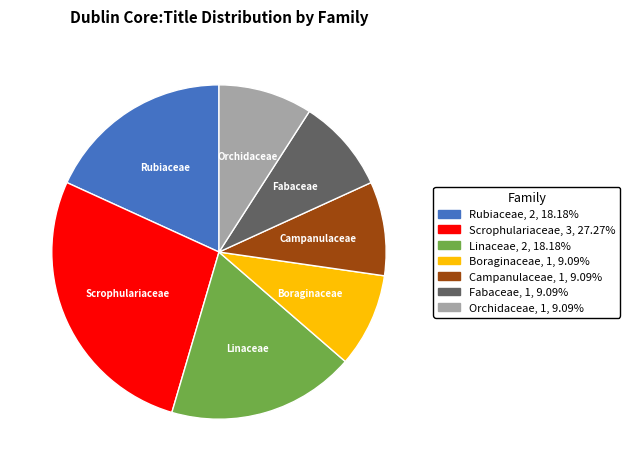

Which slice is the largest?

Scrophulariaceae